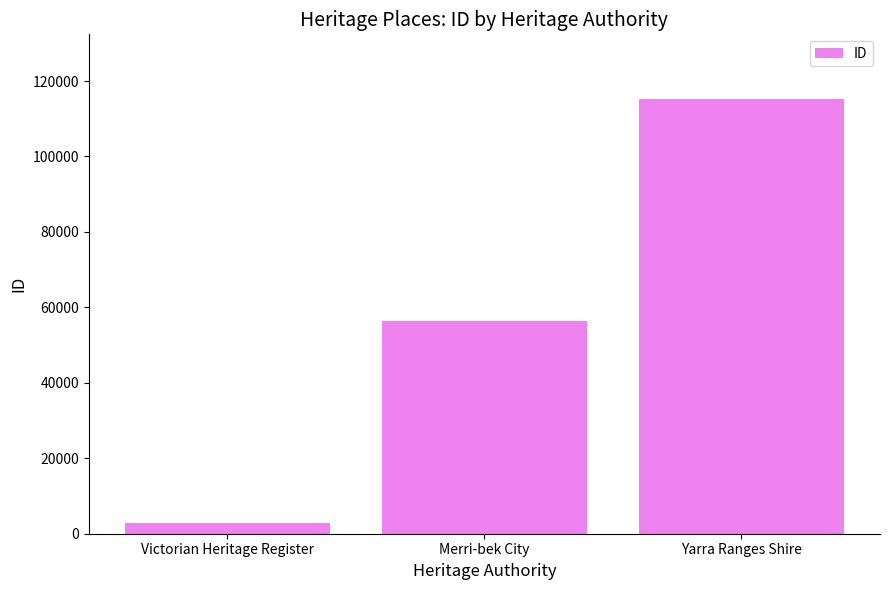

What is the label of the 1st bar from the right?

Yarra Ranges Shire